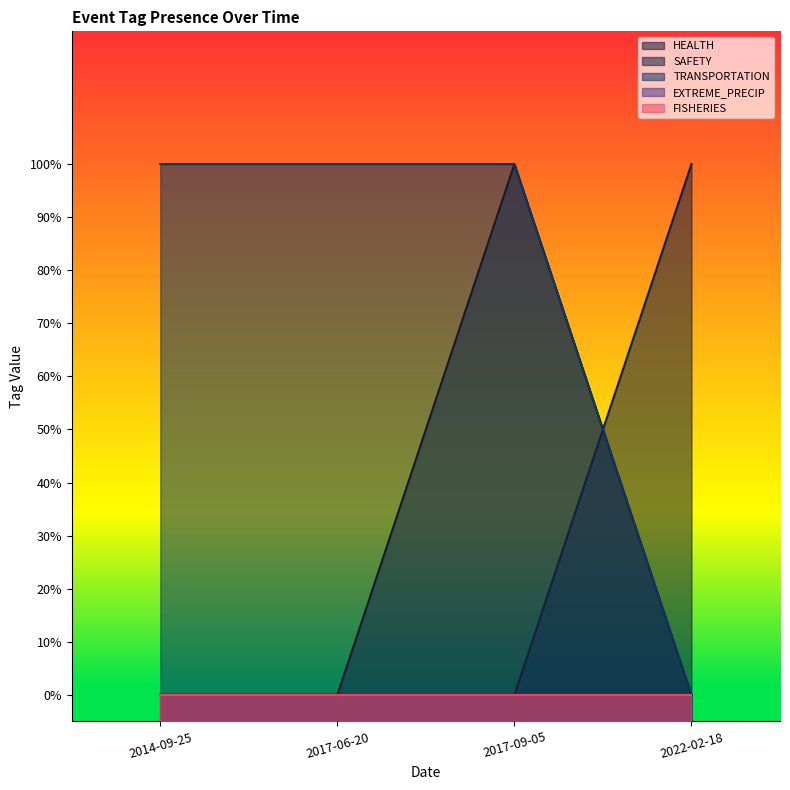

What is the highest value of the SAFETY series?

1